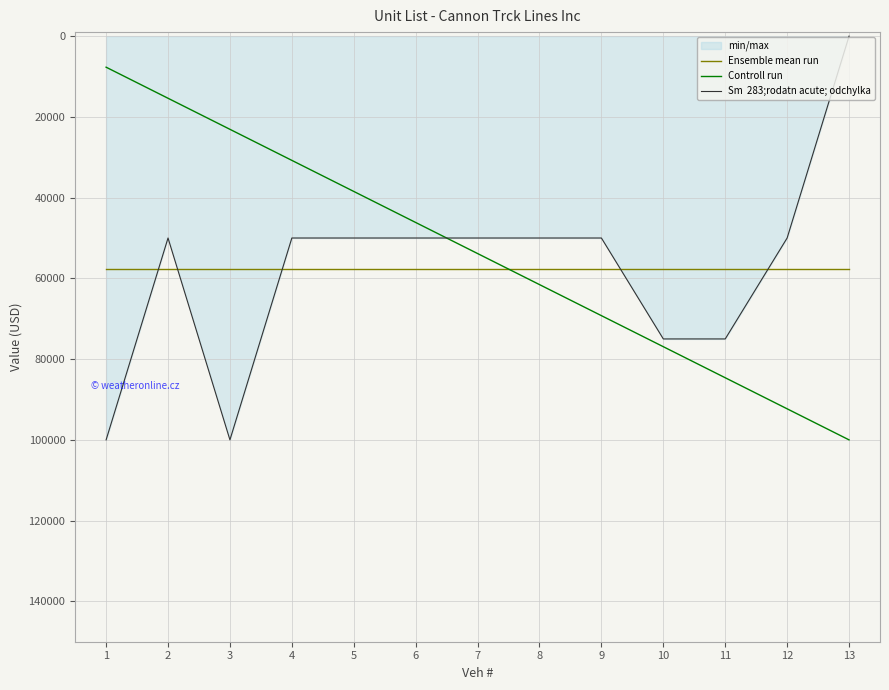

The value of Ensemble mean run at 4 is 21012.7. True or false?

False